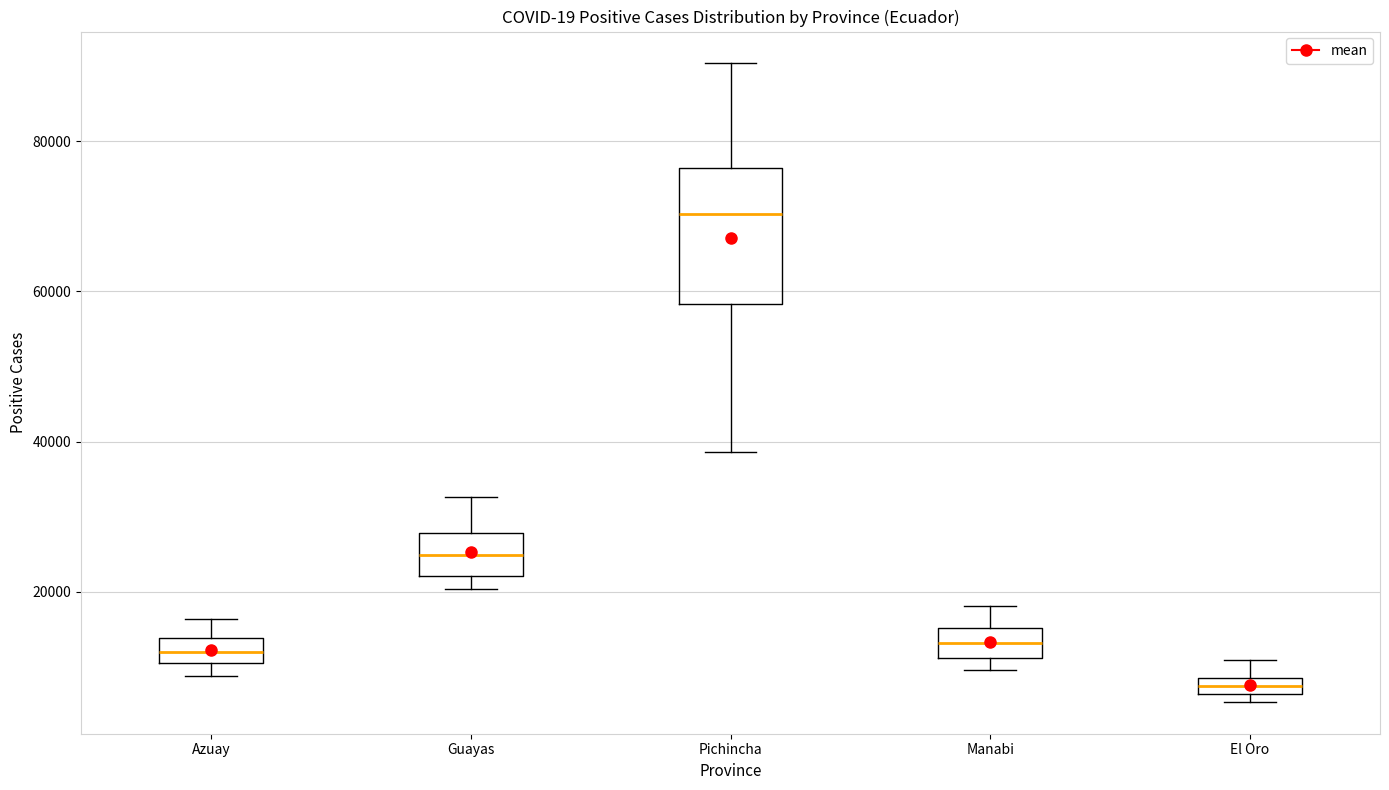

Where is the upper edge of the box for El Oro on the y-axis? The values are not printed on the chart, so give them approximately, as read against the axis.

8000